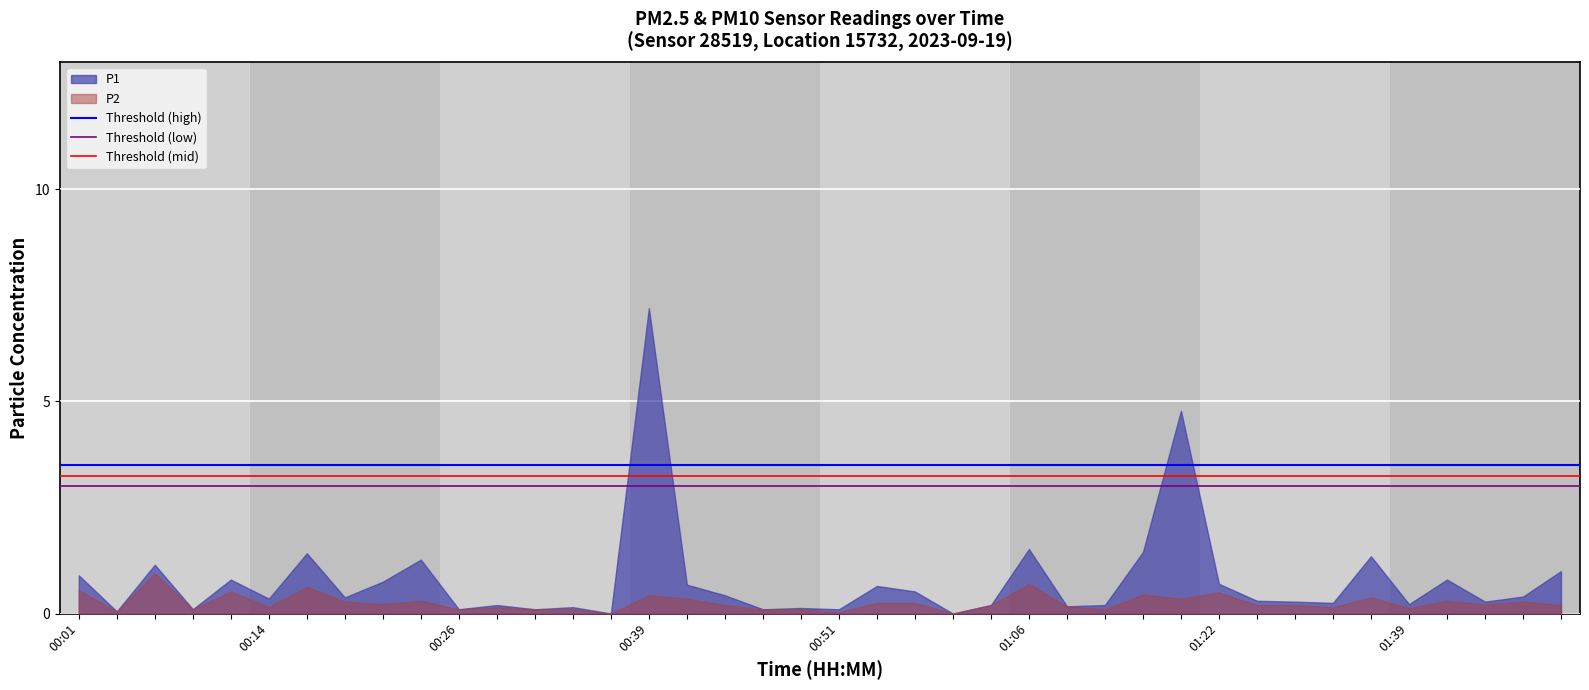

Which label corresponds to the largest value in the chart?

00:39